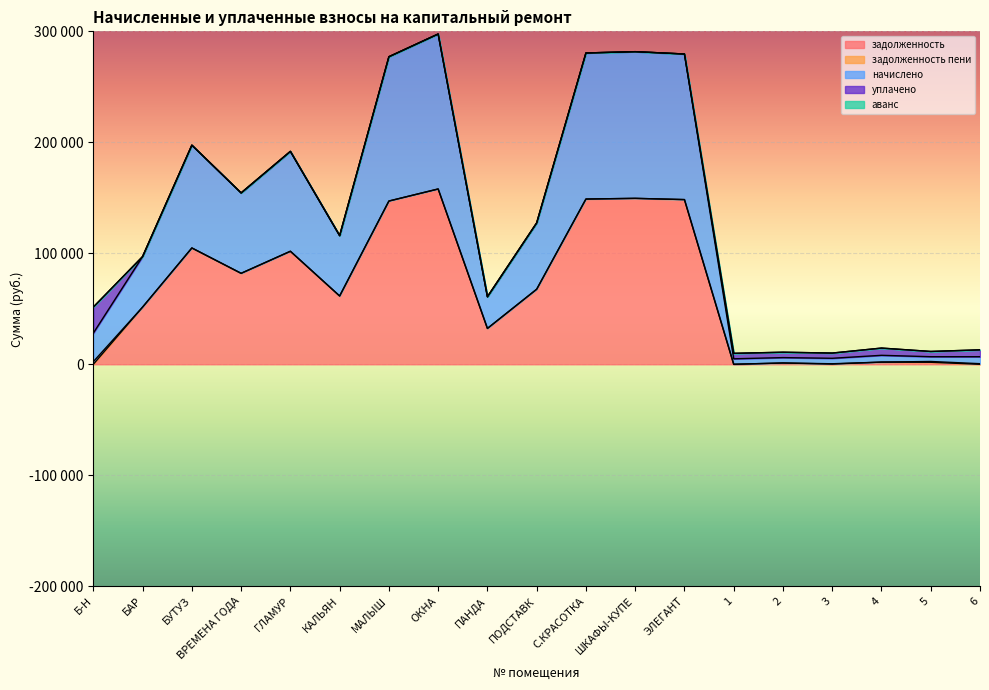

The аванс series shows 5.4 at 6. True or false?

False